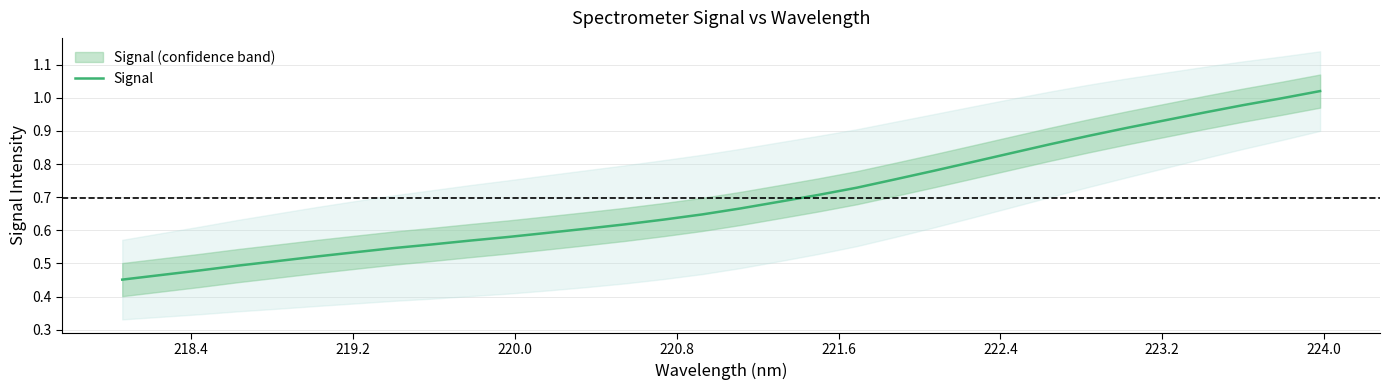

What is the sum of all values?

22.3